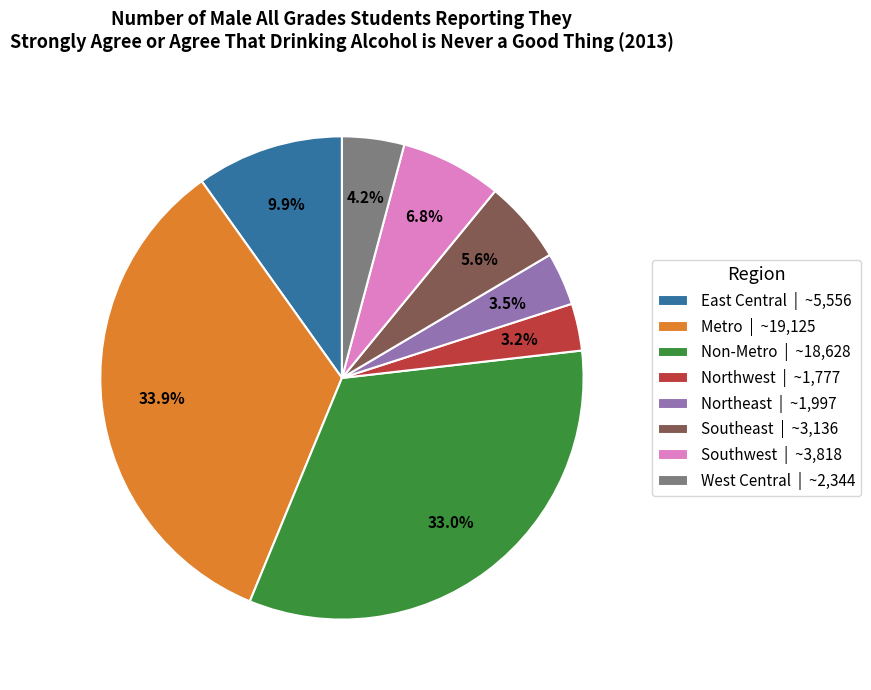

To the nearest percent, what portion does Southeast represent?

6%